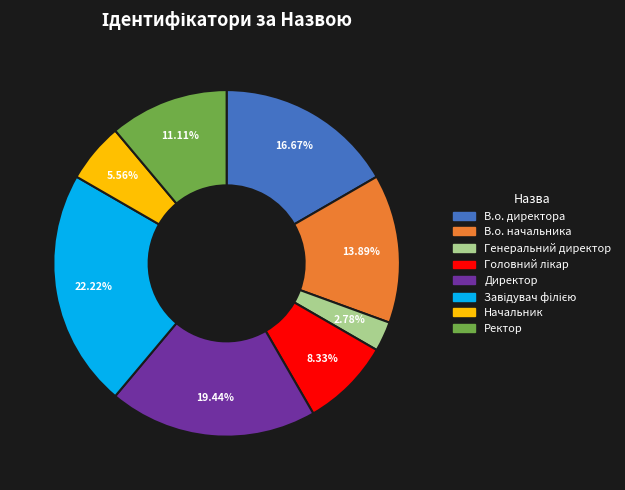

Which slice is the smallest?

Генеральний директор